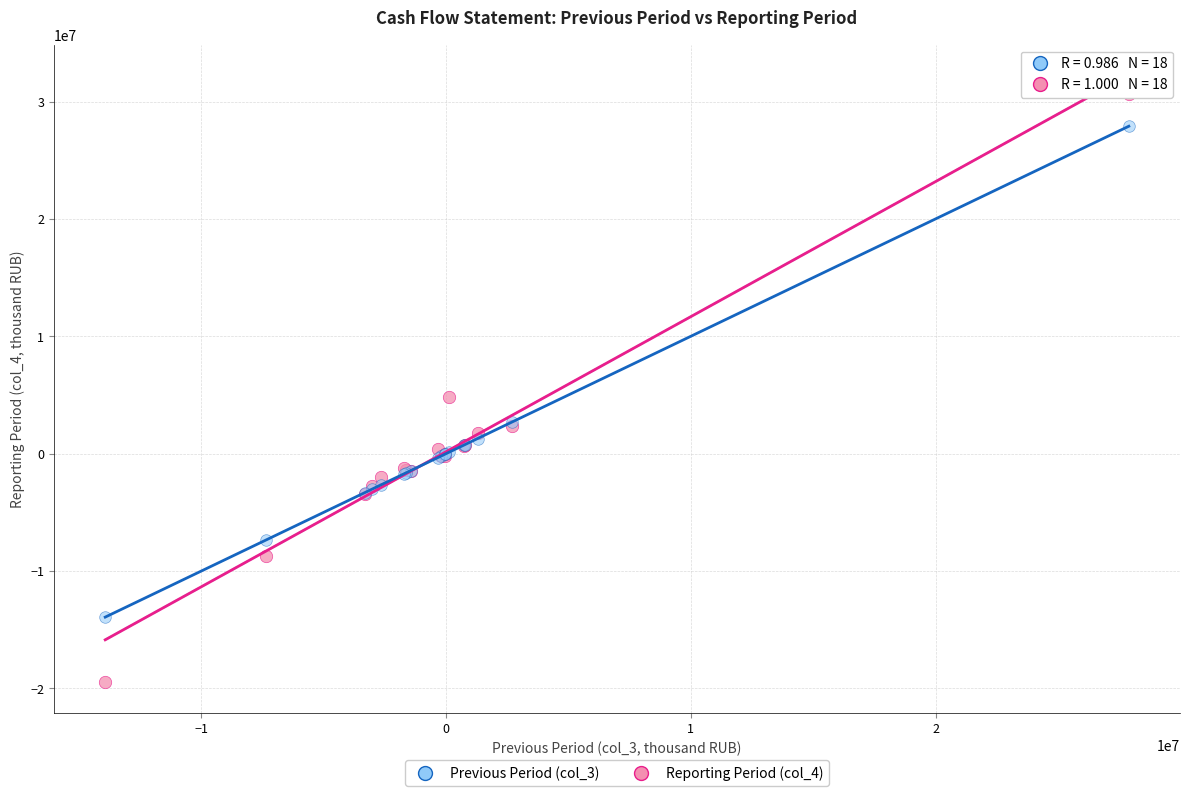

Across all series, what Y value is closest to 5587602?

4819463.2